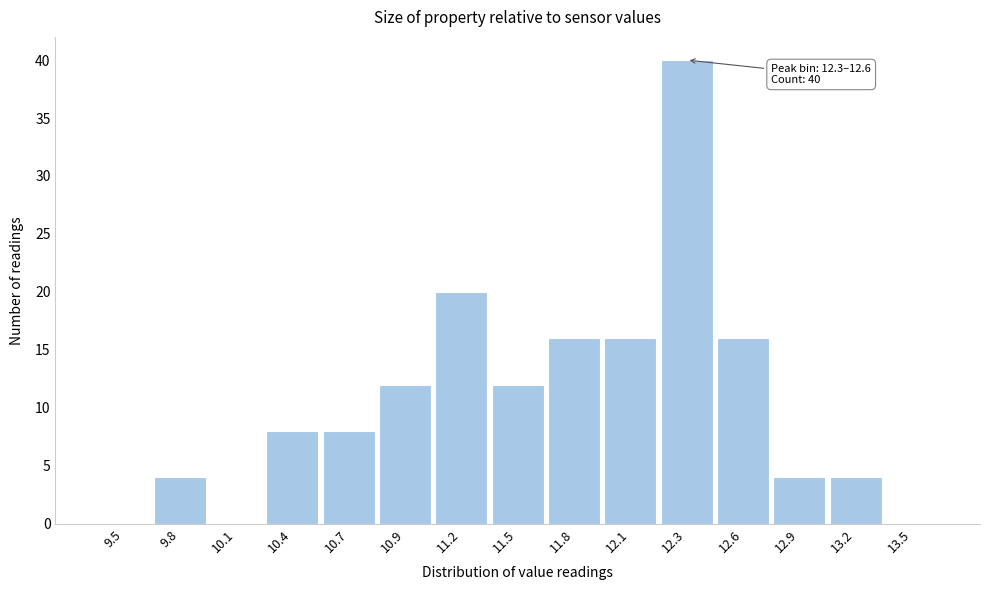

Reading right to left, what are all the values shown in this chart?

13.5=0	13.2=4	12.9=4	12.6=16	12.3=40	12.1=16	11.8=16	11.5=12	11.2=20	10.9=12	10.7=8	10.4=8	10.1=0	9.8=4	9.5=0